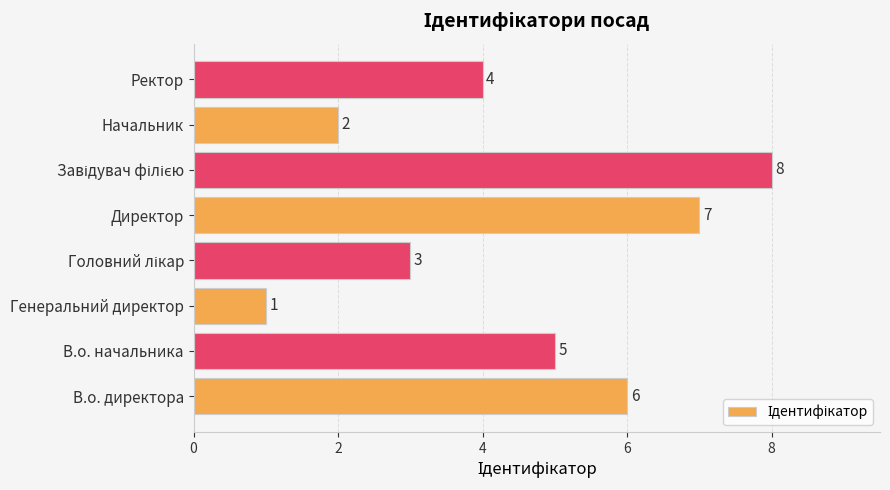

What is the difference between the maximum and second lowest values?

6